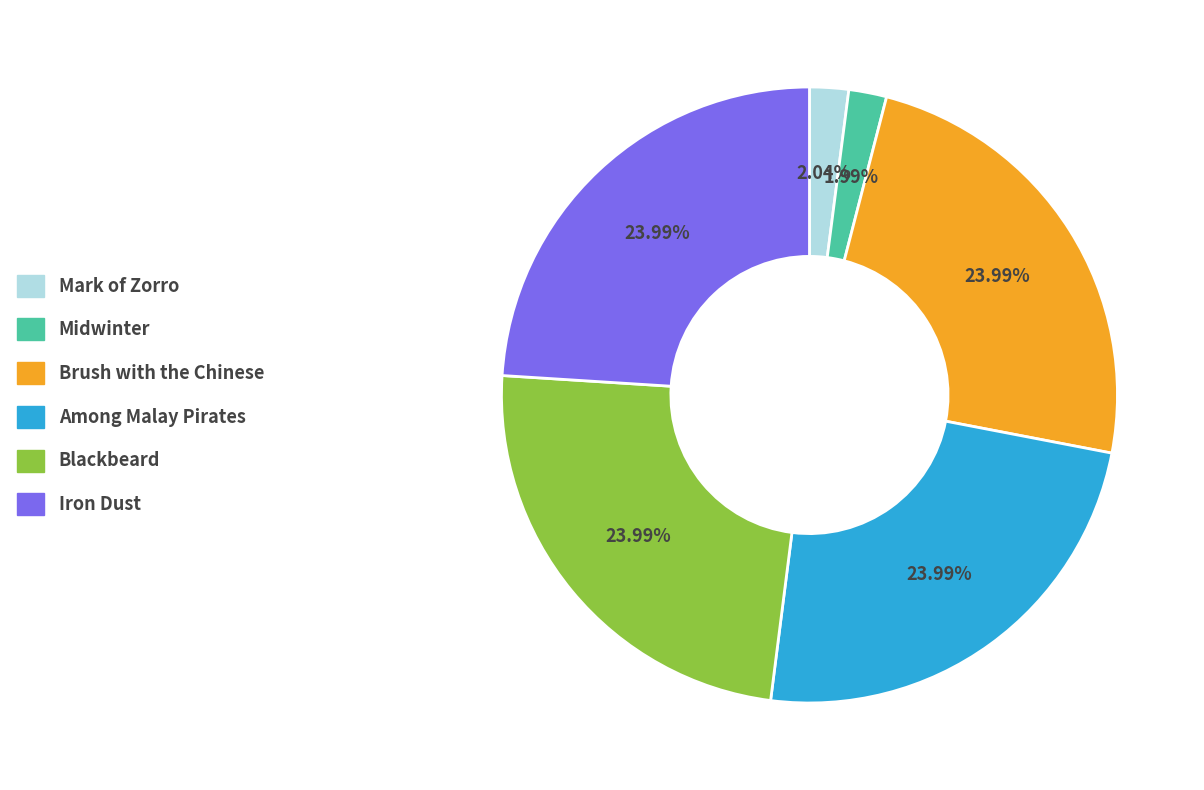

Is there a majority slice in this chart?

No